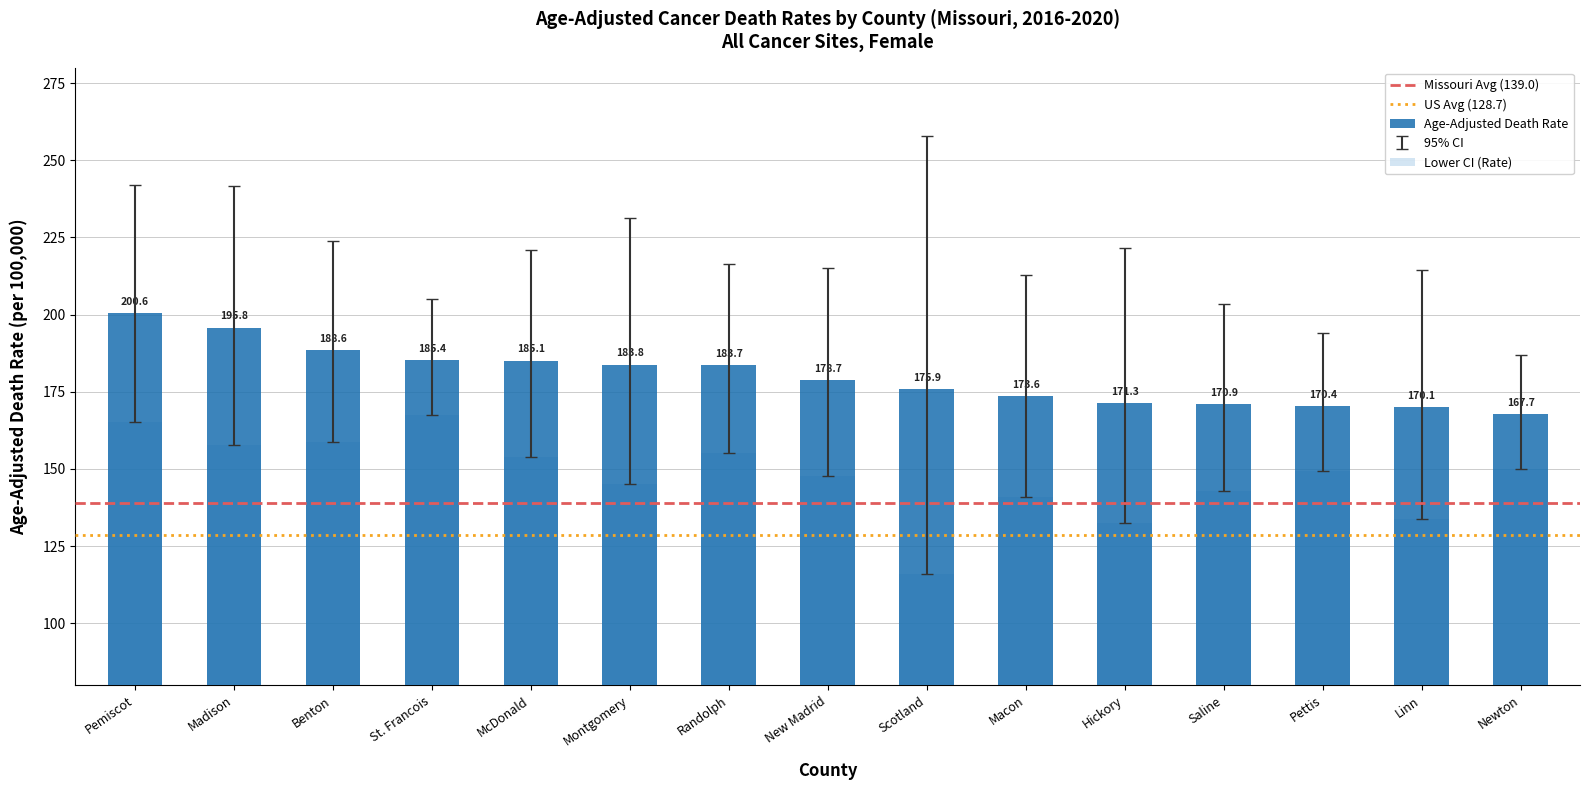

What is the average value of the Age-Adjusted Death Rate series?

180.1